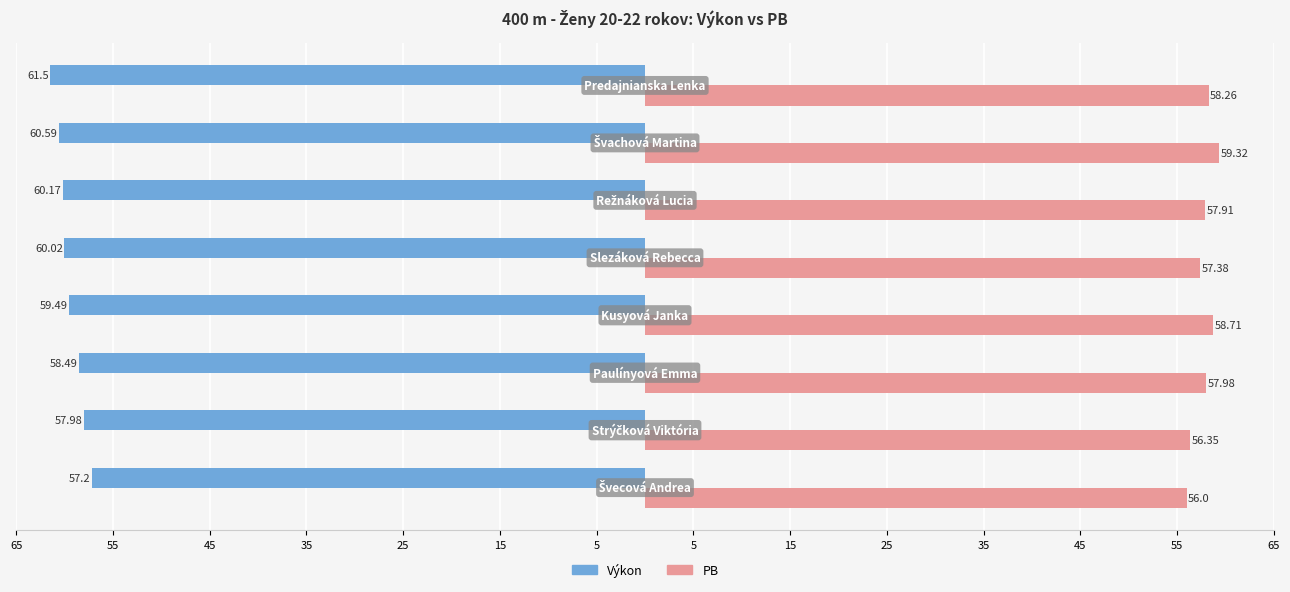

What are all the series names shown in the legend?

Výkon, PB